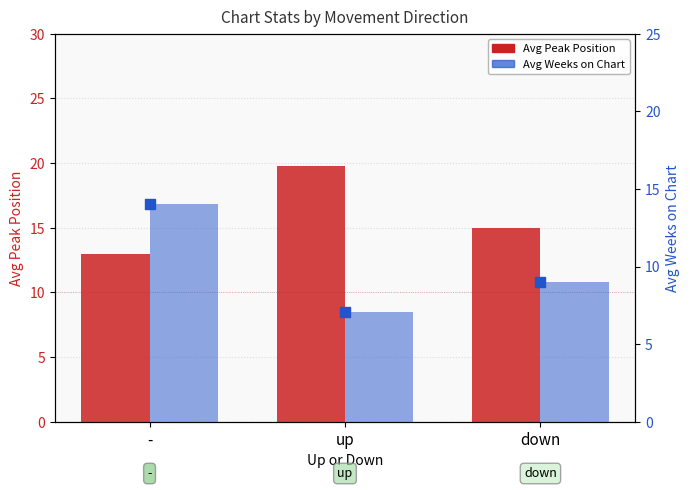

Which series reaches the maximum Y coordinate?

Avg Peak Position